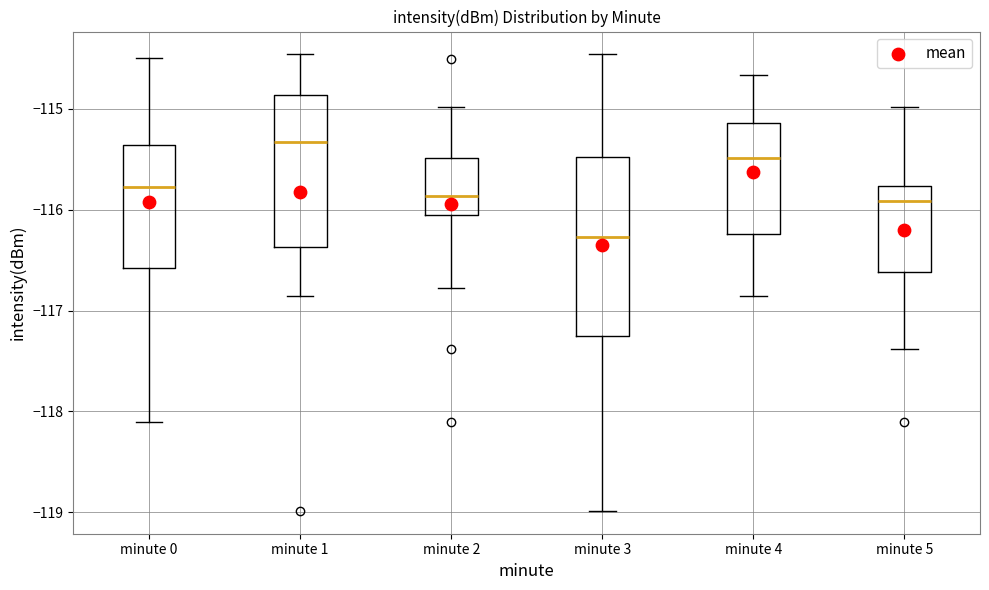

Reading left to right, transcribe this box plot: for each box, give where its median line is, the range the box spans, and where its two whiskers end, as read against the y-axis. The values are not printed on the chart, so give them approximately, as read against the axis.

minute 0: median -115.8, box -116.6 to -115.4, whiskers -118.1 to -114.5
minute 1: median -115.3, box -116.4 to -114.9, whiskers -116.9 to -114.5
minute 2: median -115.9, box -116.1 to -115.5, whiskers -116.8 to -115.0
minute 3: median -116.3, box -117.2 to -115.5, whiskers -119.0 to -114.5
minute 4: median -115.5, box -116.2 to -115.1, whiskers -116.9 to -114.7
minute 5: median -115.9, box -116.6 to -115.8, whiskers -117.4 to -115.0